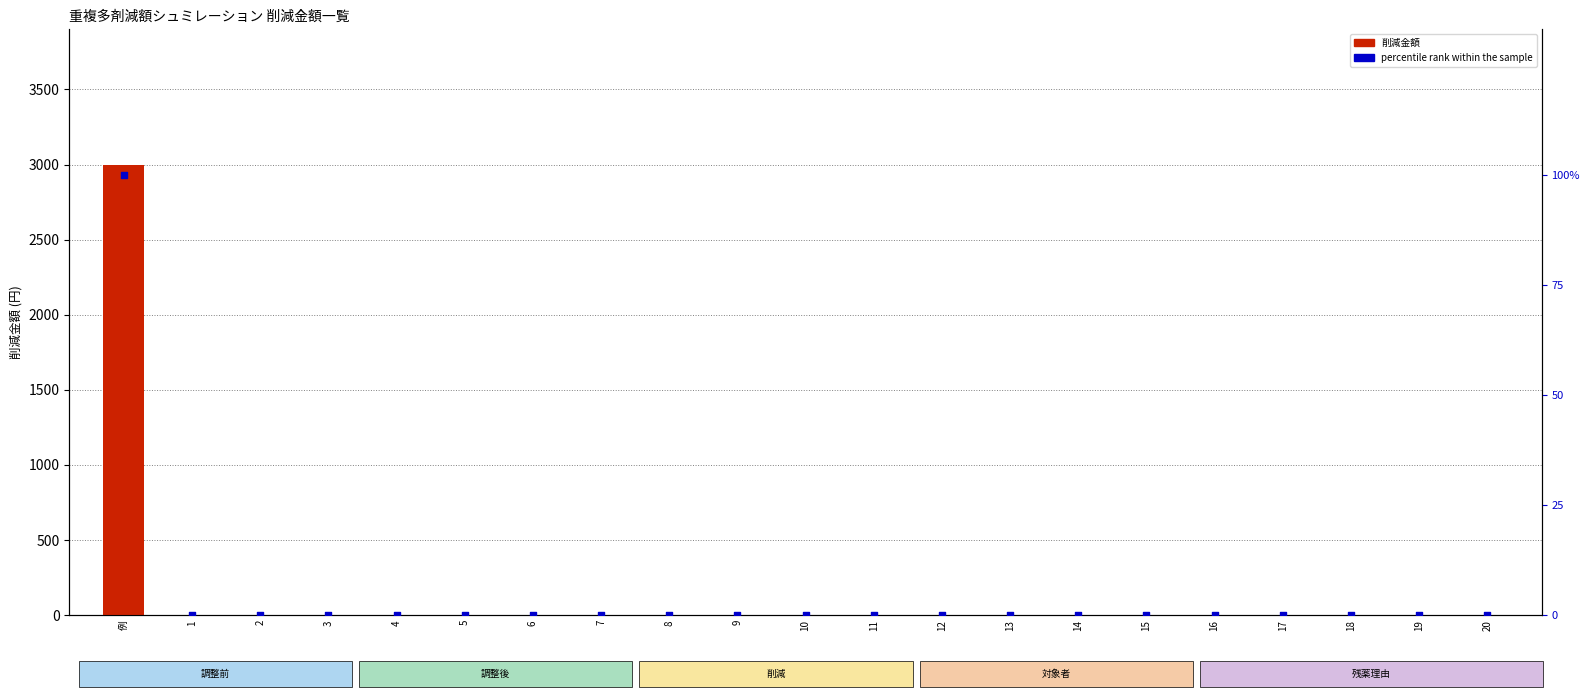

At how many categories does at least one series exceed 58?

1